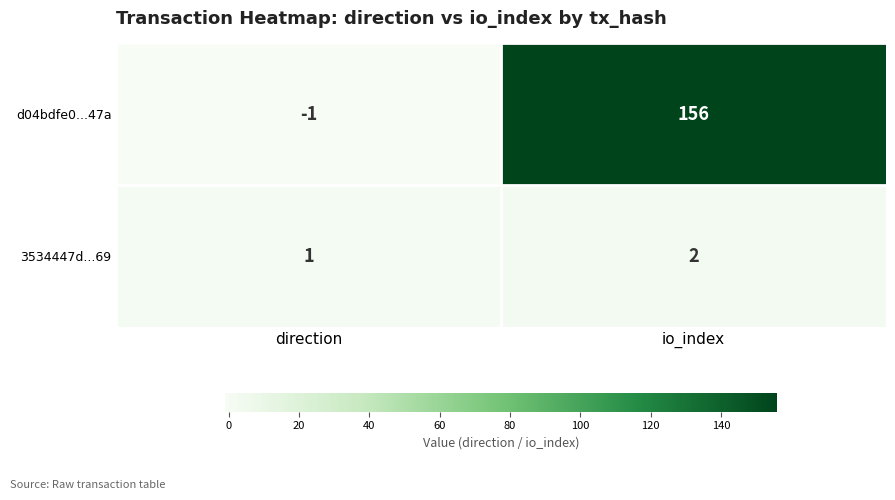

Which series has the widest spread of values?

d04bdfe0...47a